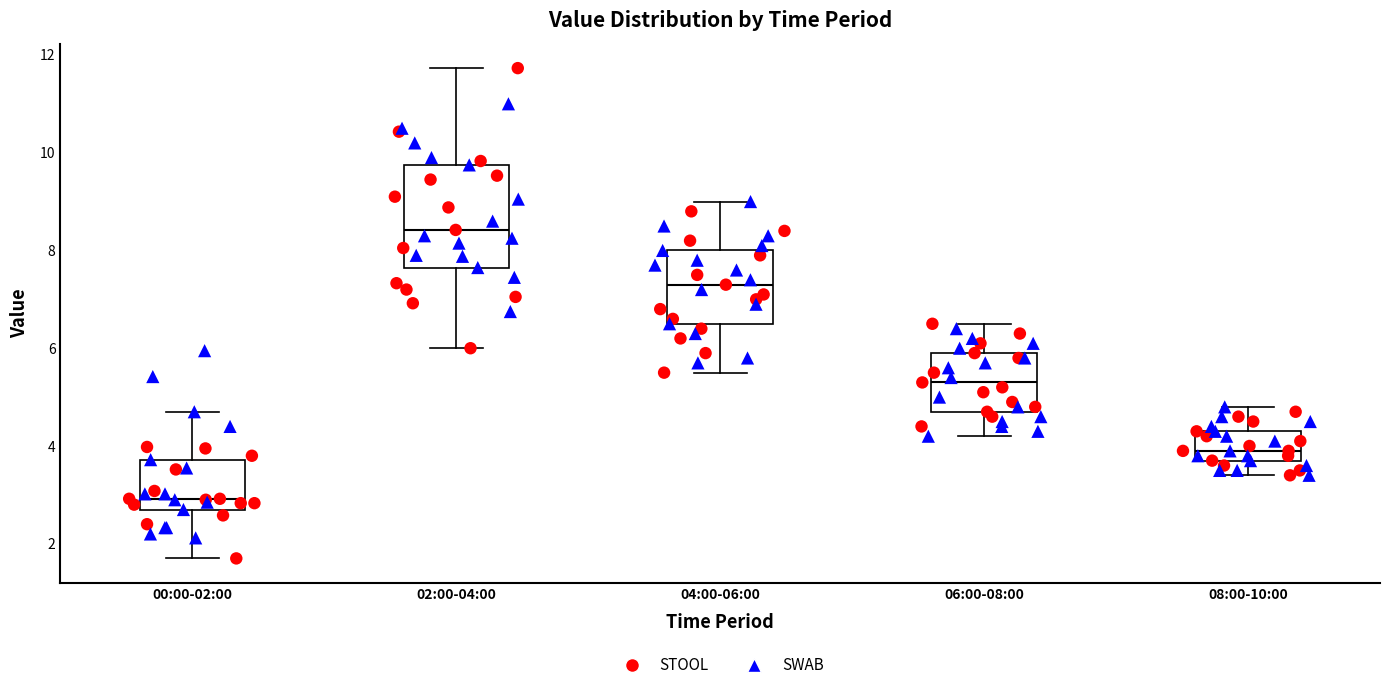

Reading left to right, read every box against the y-axis: the position of its median line, the range the box covers, and the ends of its whiskers. The values are not printed on the chart, so give them approximately, as read against the axis.

00:00-02:00: median 3.0, box 2.8 to 3.8, whiskers 1.8 to 4.8
02:00-04:00: median 8.4, box 7.6 to 9.8, whiskers 6.0 to 11.8
04:00-06:00: median 7.4, box 6.6 to 8.0, whiskers 5.6 to 9.0
06:00-08:00: median 5.4, box 4.8 to 6.0, whiskers 4.2 to 6.6
08:00-10:00: median 4.0, box 3.8 to 4.4, whiskers 3.4 to 4.8